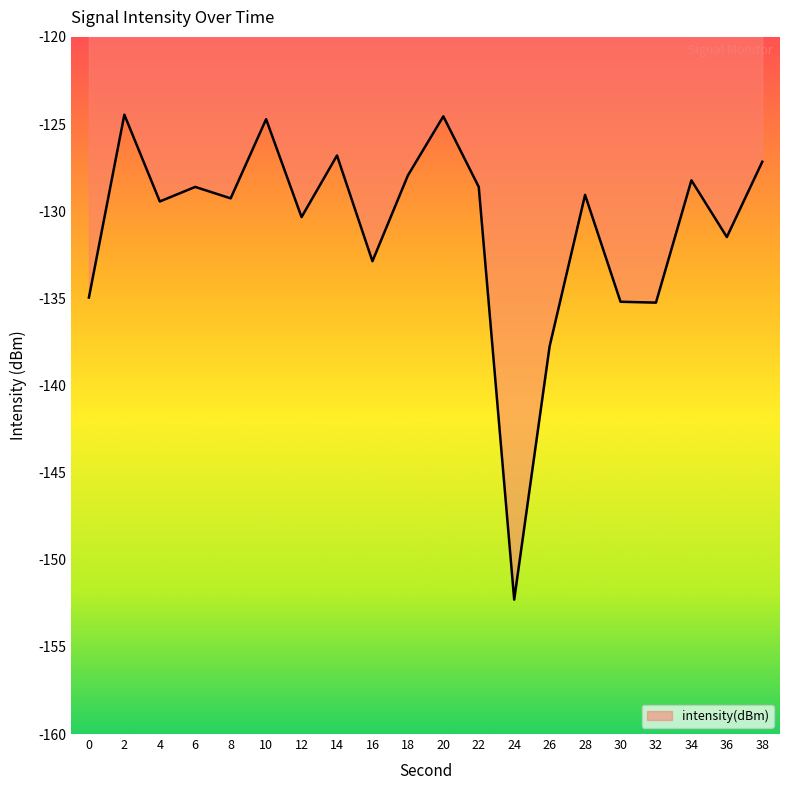

What is the difference between the values at 12 and 38?

3.2